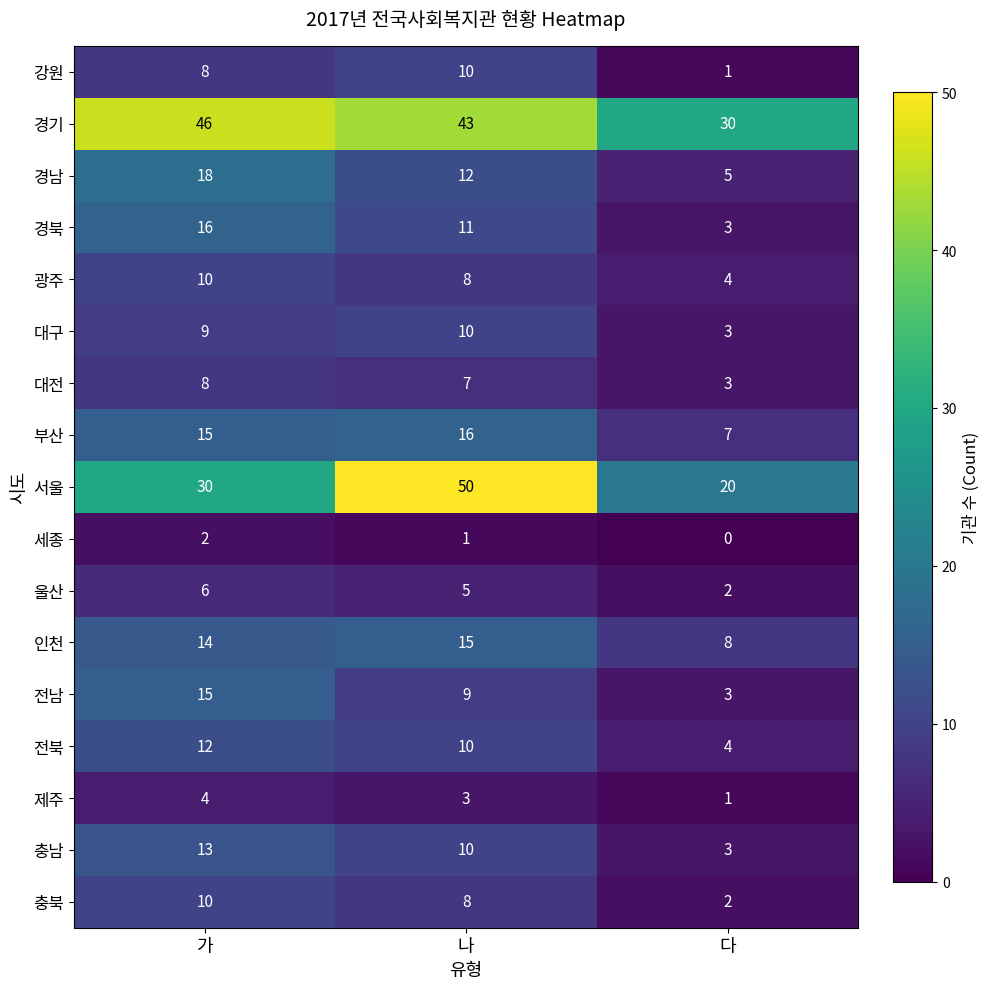

At which label does 세종 first exceed 1?

가